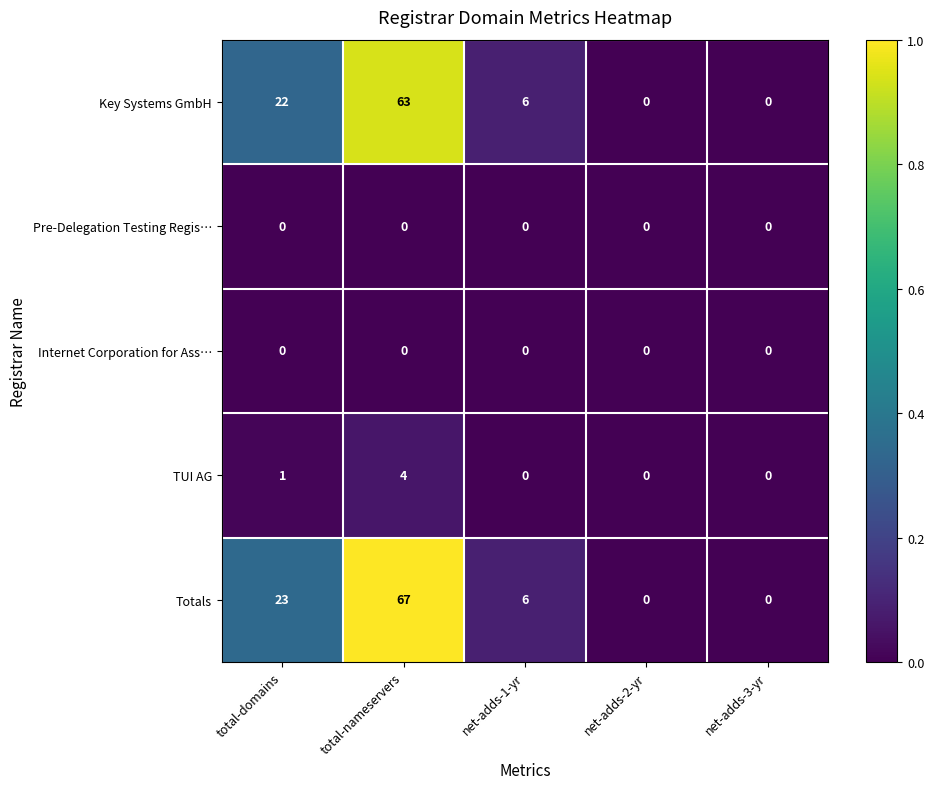

Which series has the largest range (max minus min)?

Totals